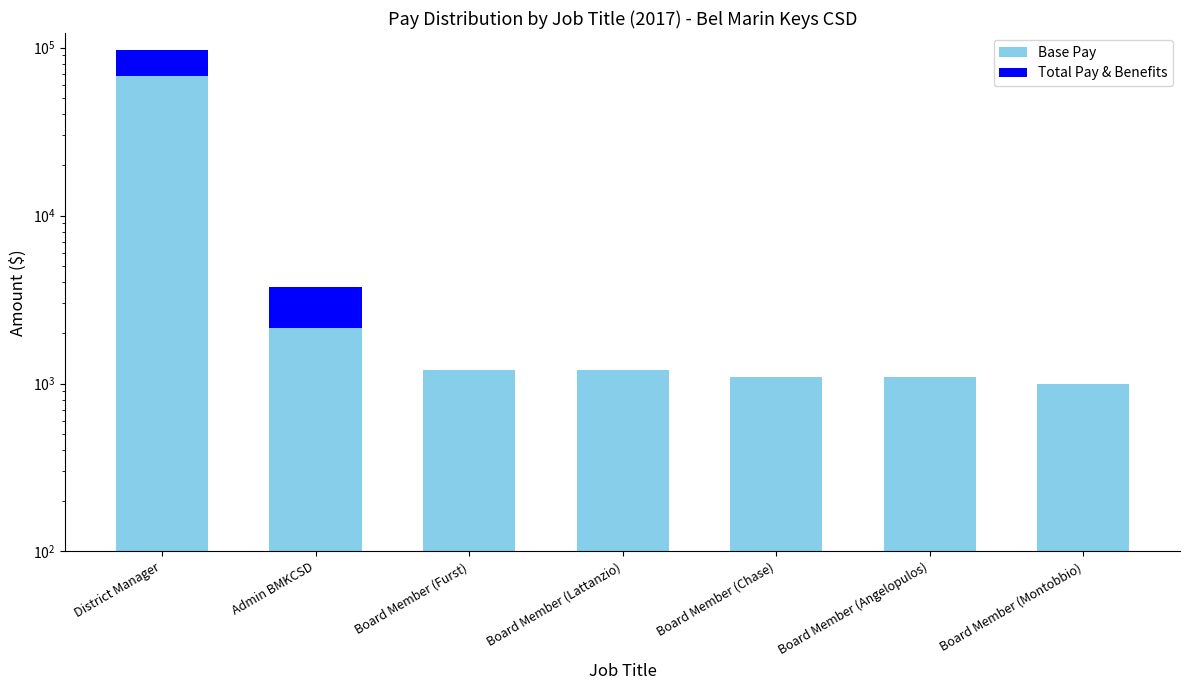

Is it true that Base Pay equals 582.7 at Board Member (Angelopulos)?

False